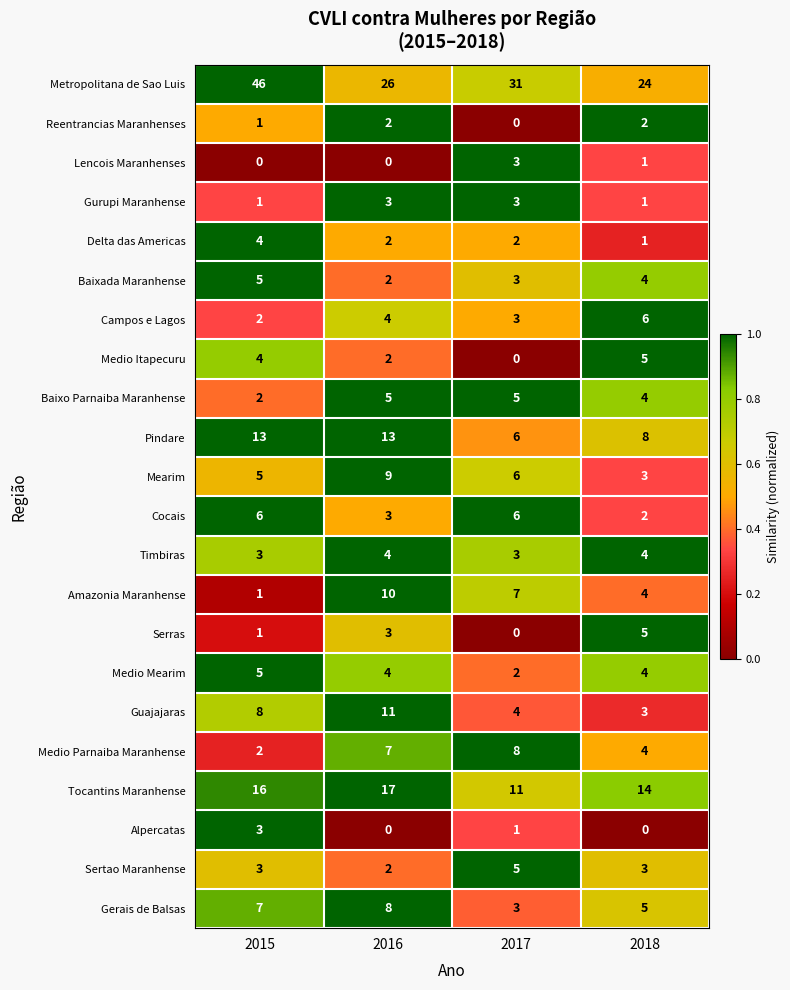

What is the maximum value for Delta das Americas?

4